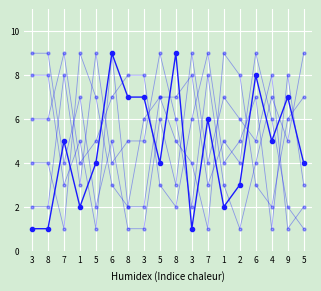

At which category does the chart reach its minimum across all series?

3